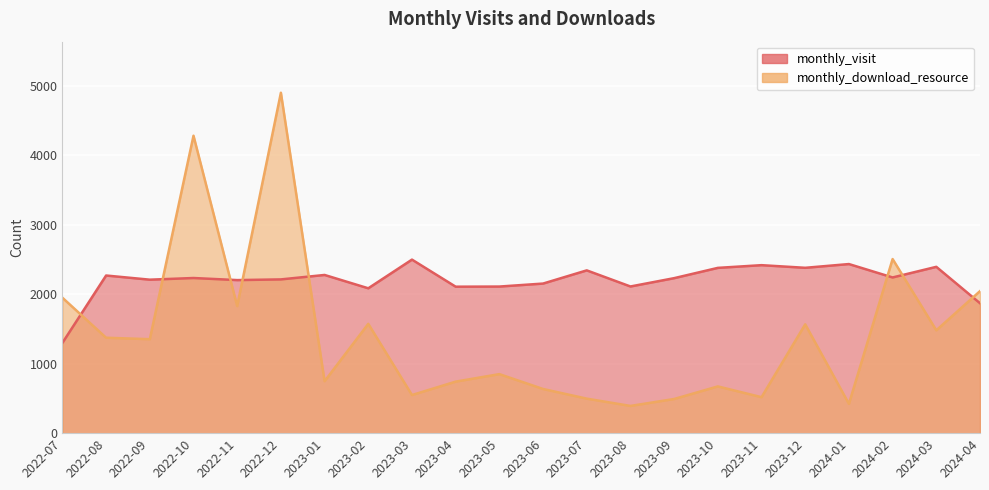

Which series has the largest range (max minus min)?

monthly_download_resource